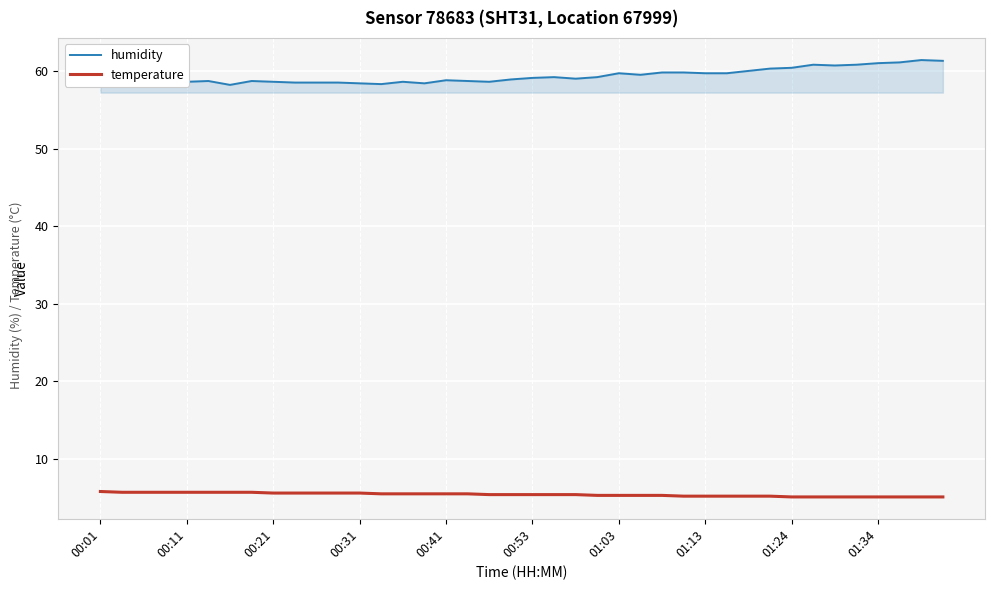

What are all the series names shown in the legend?

humidity, temperature